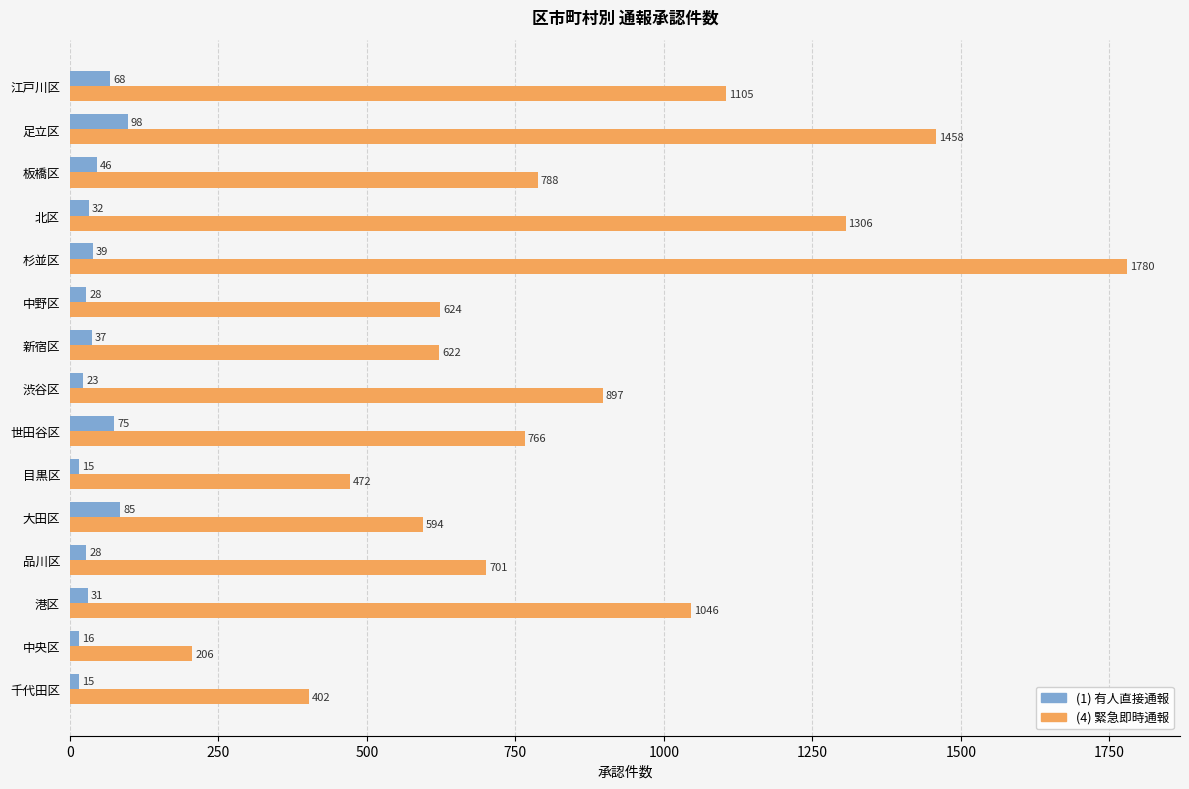

Is it true that (4) 緊急即時通報 equals 788 at 板橋区?

True